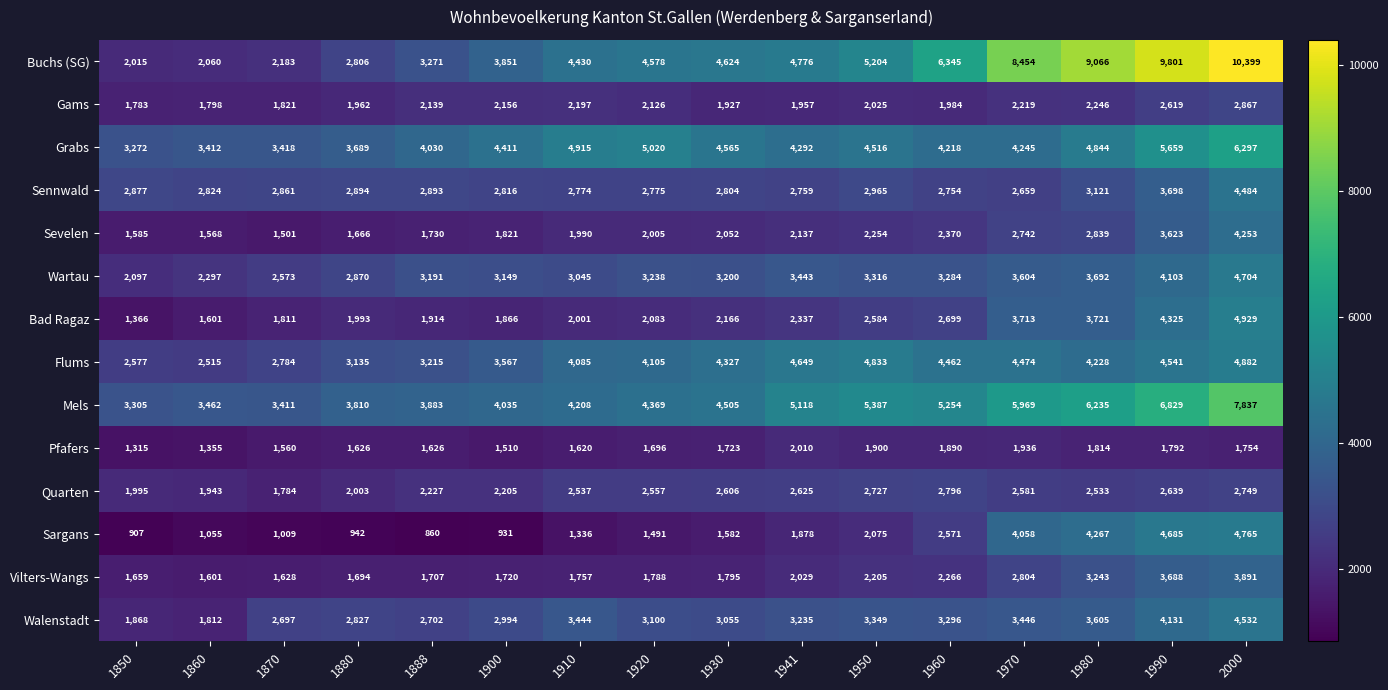

What is the sum of all Quarten values?

38507